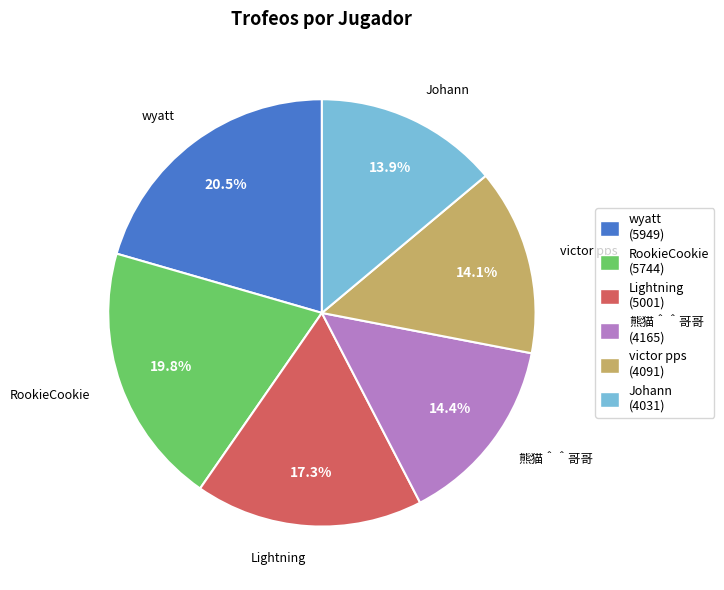

True or false: RookieCookie accounts for 9% of the total.

False